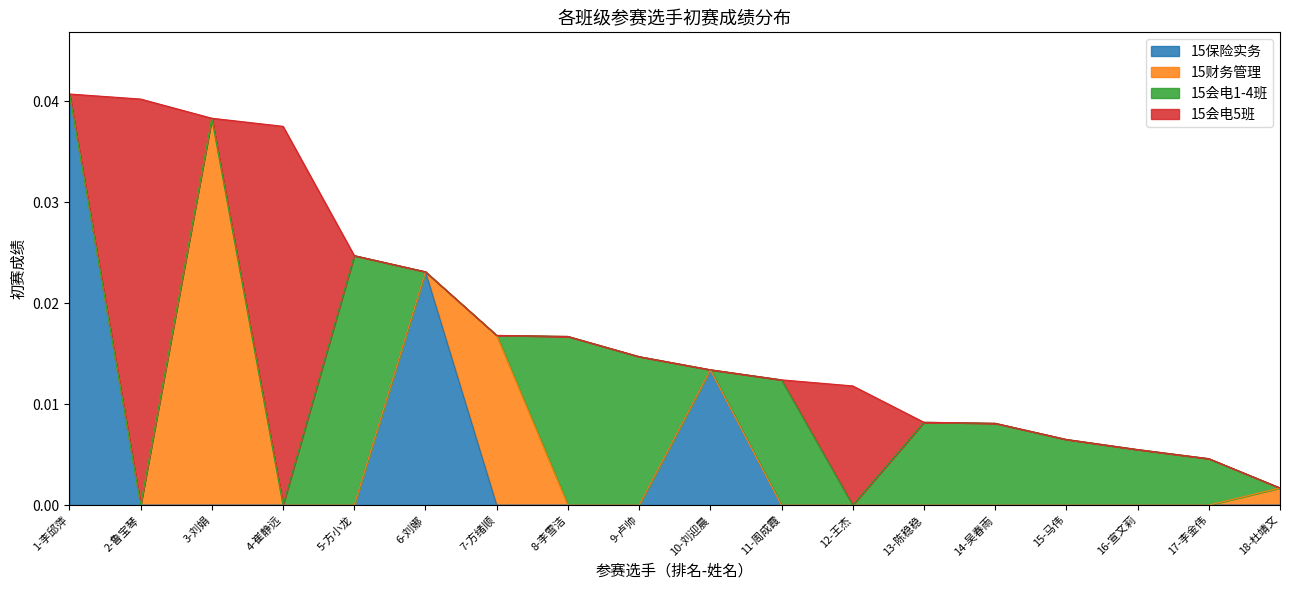

Does the chart display data point markers on the line(s)?

No